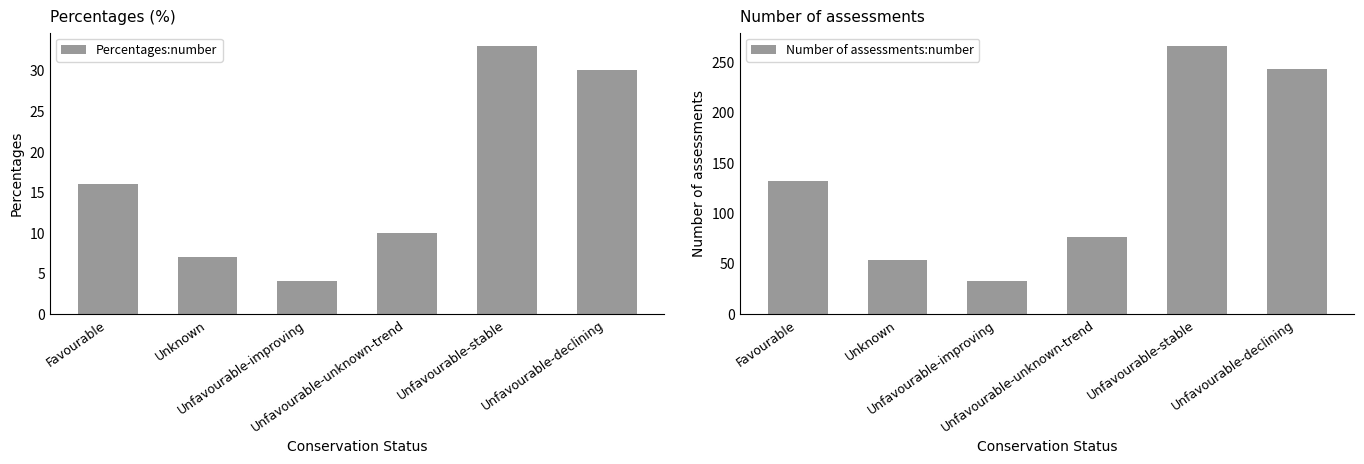

List the series in order of their peak value, highest first.

Number of assessments:number, Percentages:number